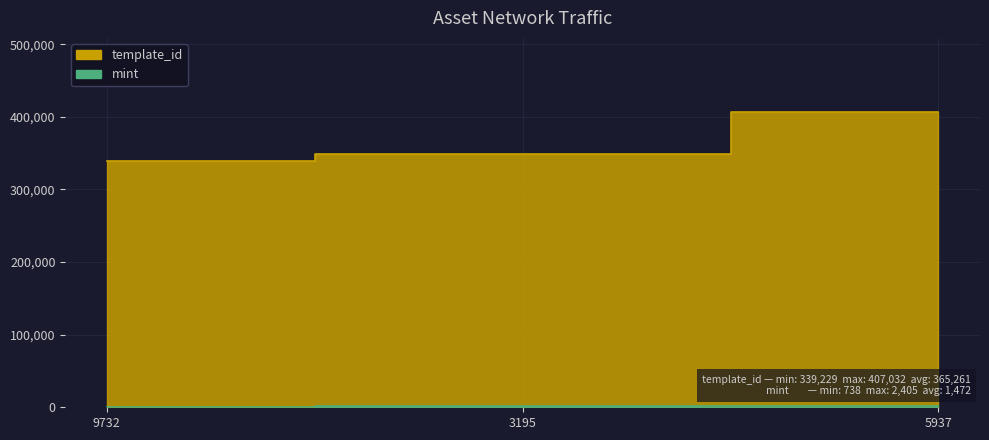

What is the minimum value for mint?

738